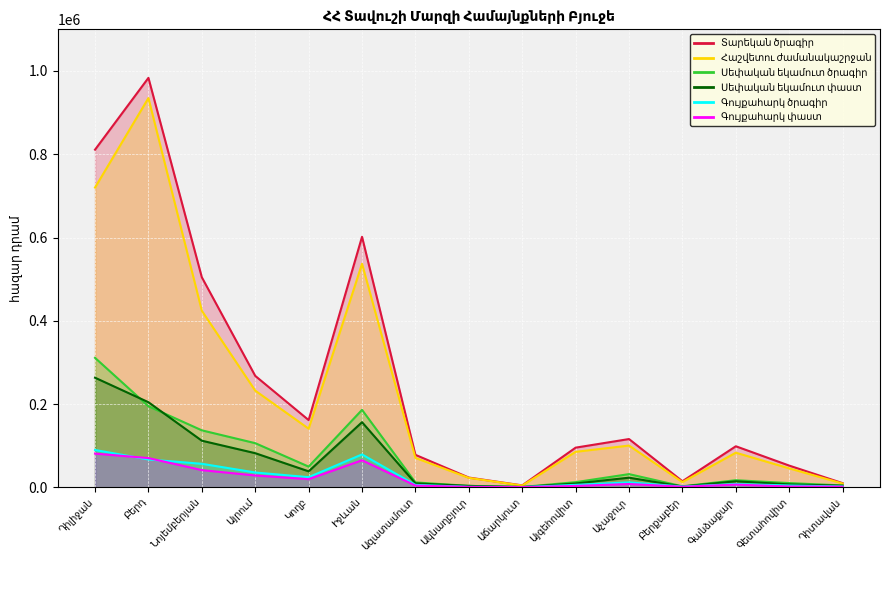

What is the minimum value shown in the chart?

684.4